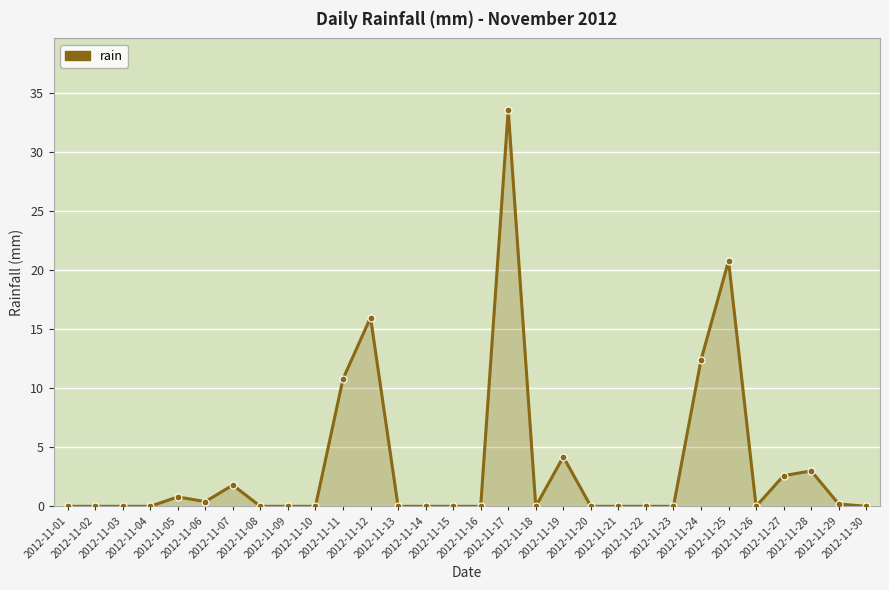

Which category has the highest value across all series?

2012-11-17